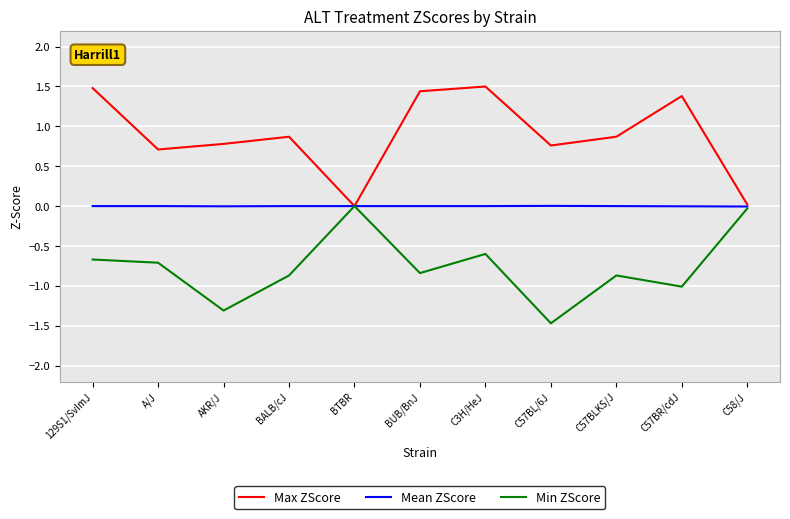

Rank the series at BALB/cJ from highest to lowest value.

Max ZScore, Mean ZScore, Min ZScore